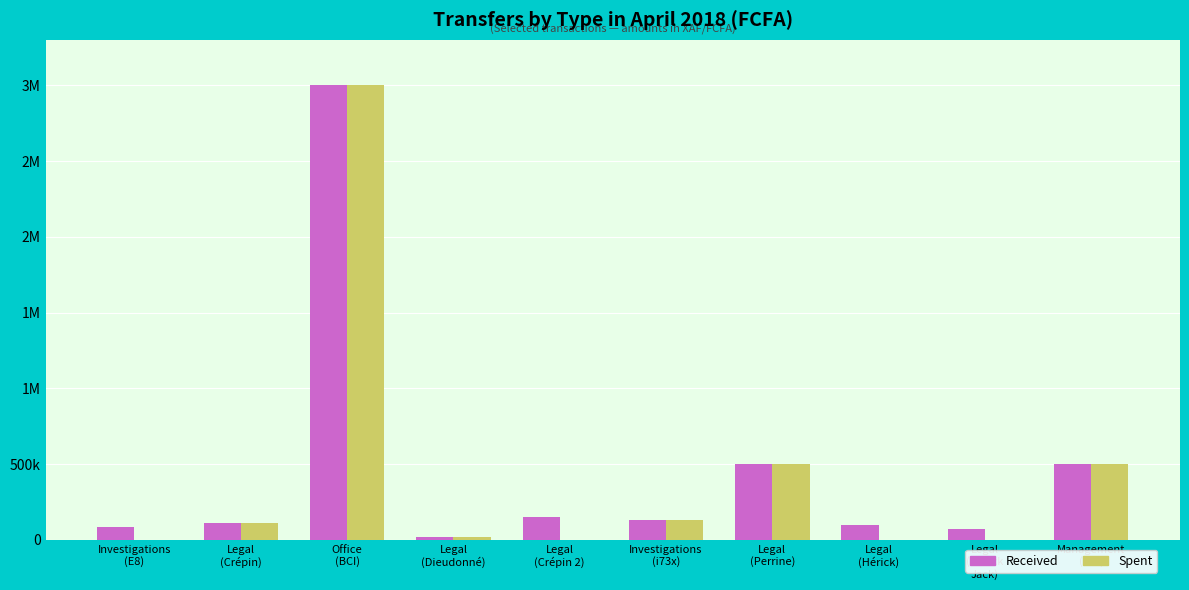

What is the difference between the Received values at Investigations
(i73x) and Management
(BCI)?

372000